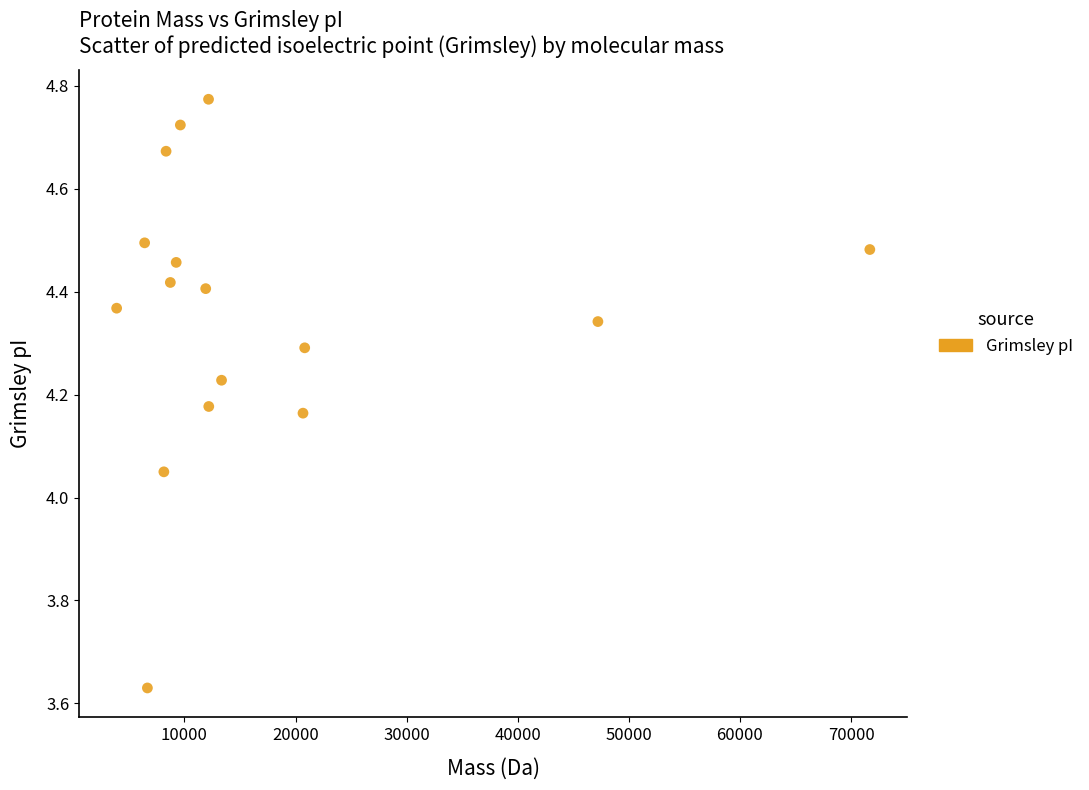

What is the range of Y values (max minus min)?

1.1